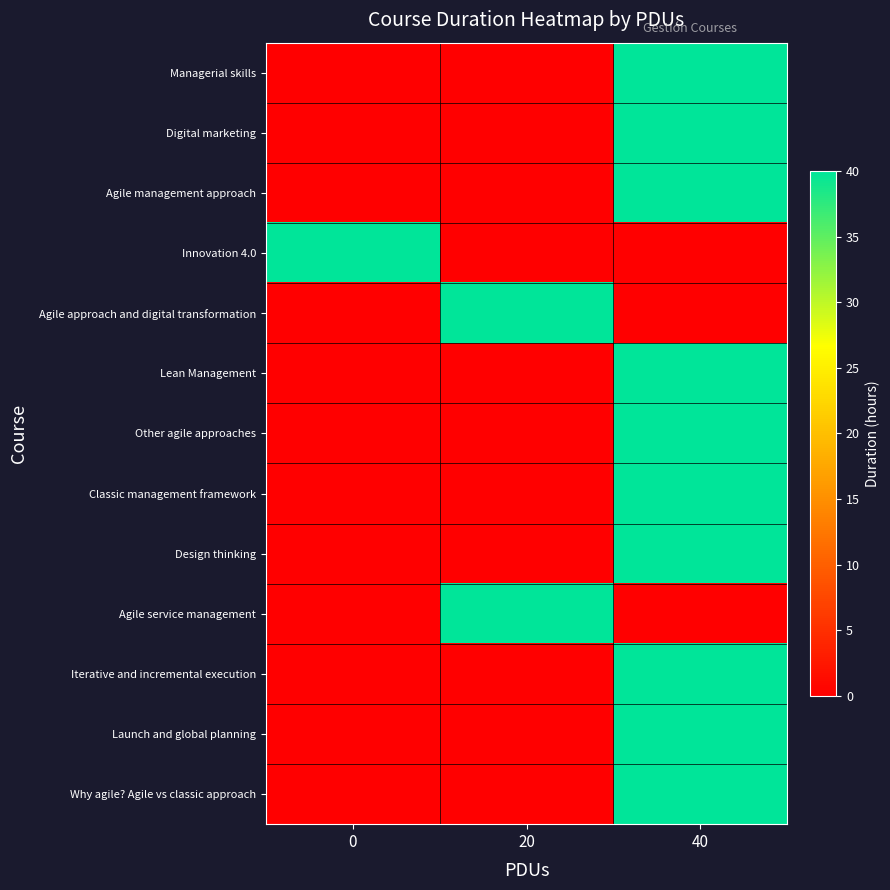

What is the total value across all series at 20?

80